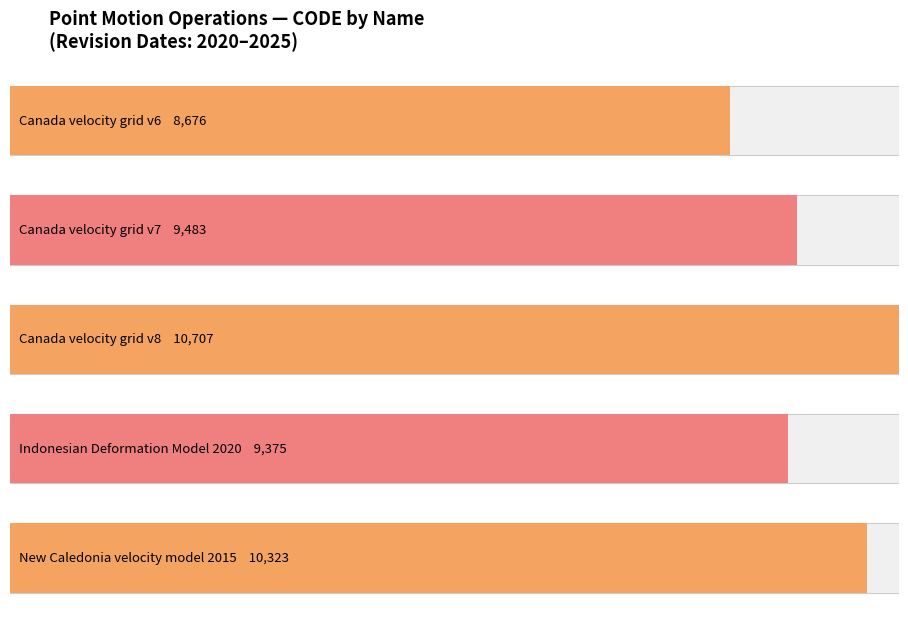

Does the chart contain stacked bars?

No